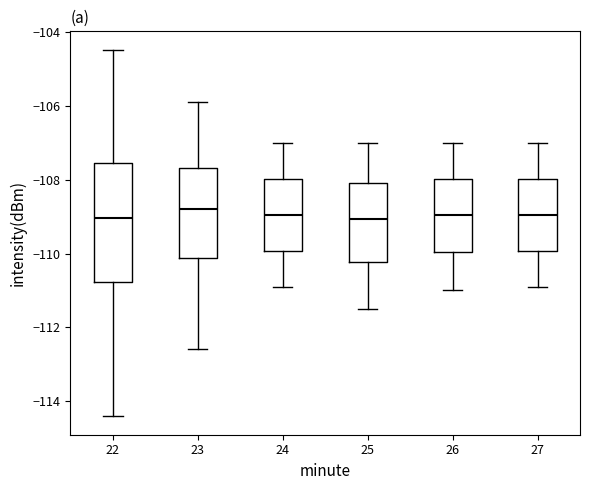

Comparing the boxes themselves (not the whiskers), which one is the tallest?

22